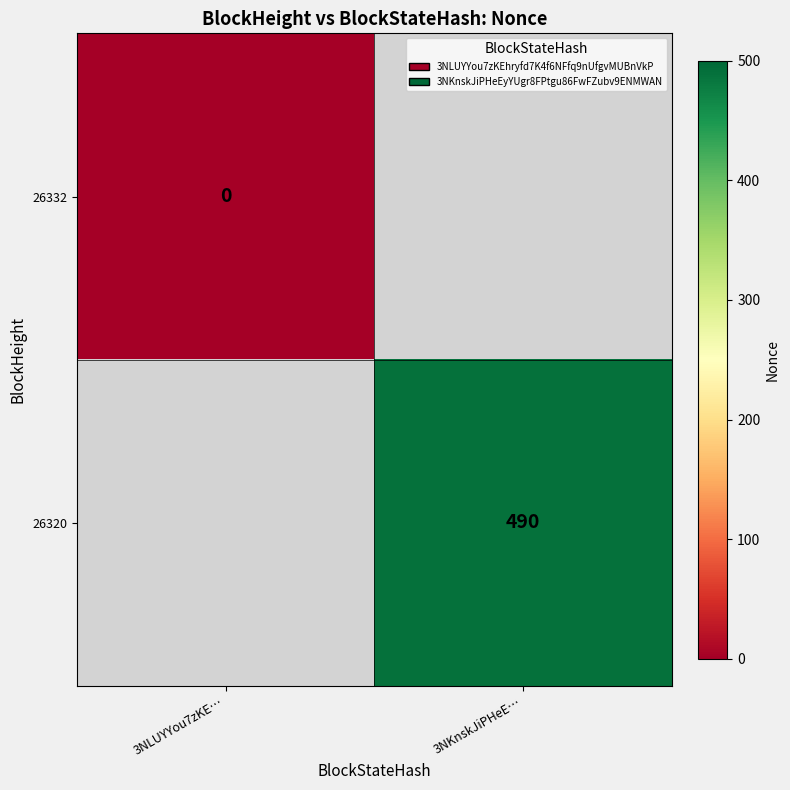

Is the value of 26320 at 3NKnskJiPHeE… greater than the value of 26332 at 3NLUYYou7zKE…?

Yes